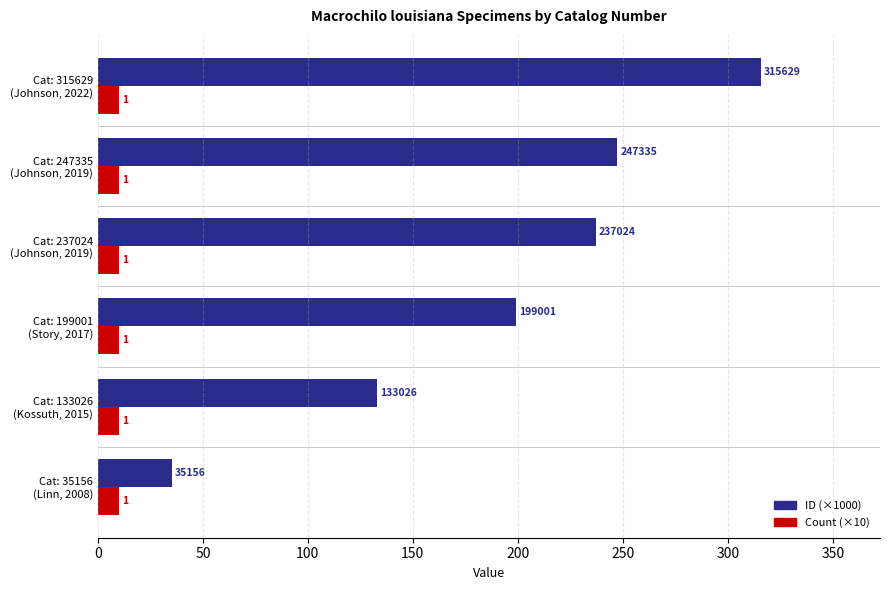

What are all the series names shown in the legend?

ID (×1000), Count (×10)